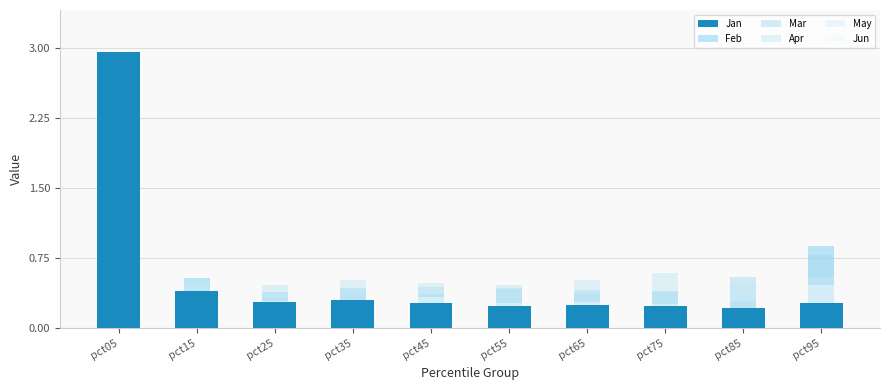

True or false: May has a value of 0.1 at pct45.

False